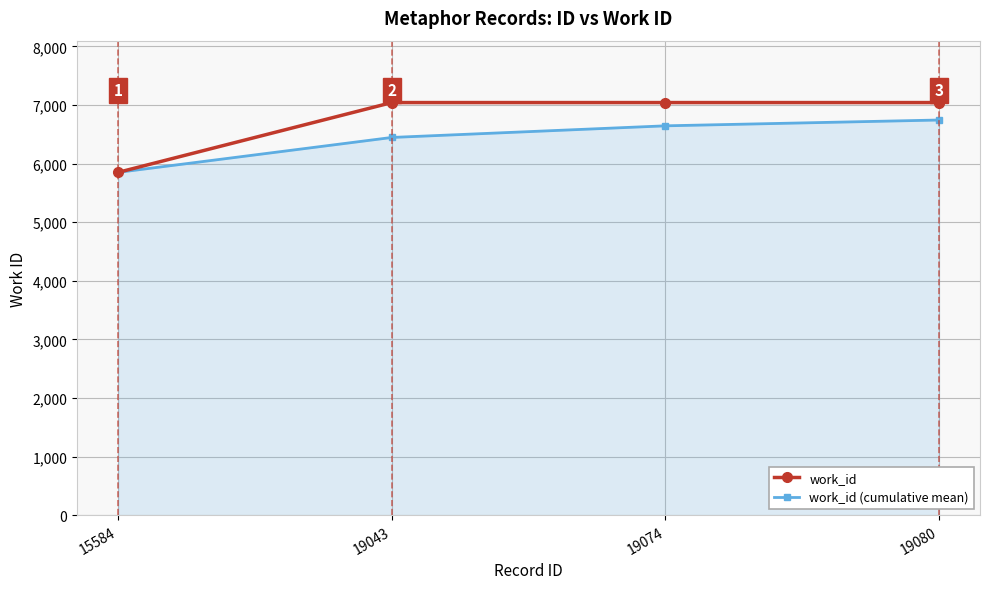

True or false: work_id has more than 2 interior local peaks.

False